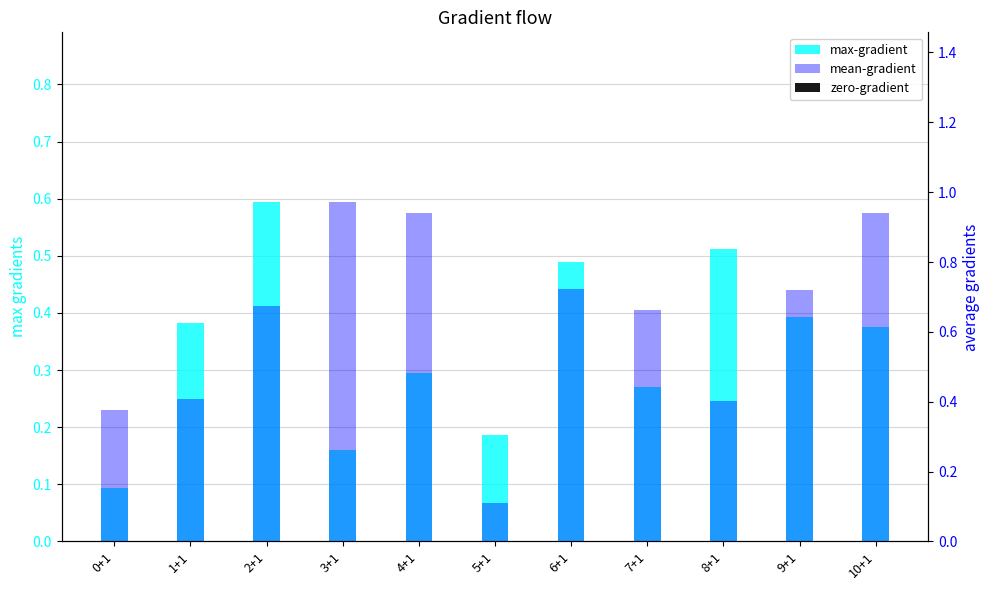

The mean-gradient series shows 0.4 at 0+1. True or false?

True